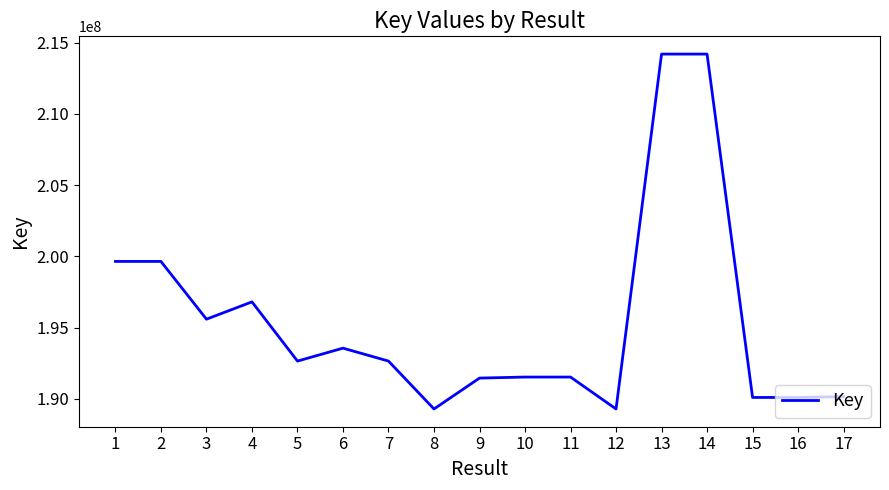

What is the greatest value displayed?

214194556